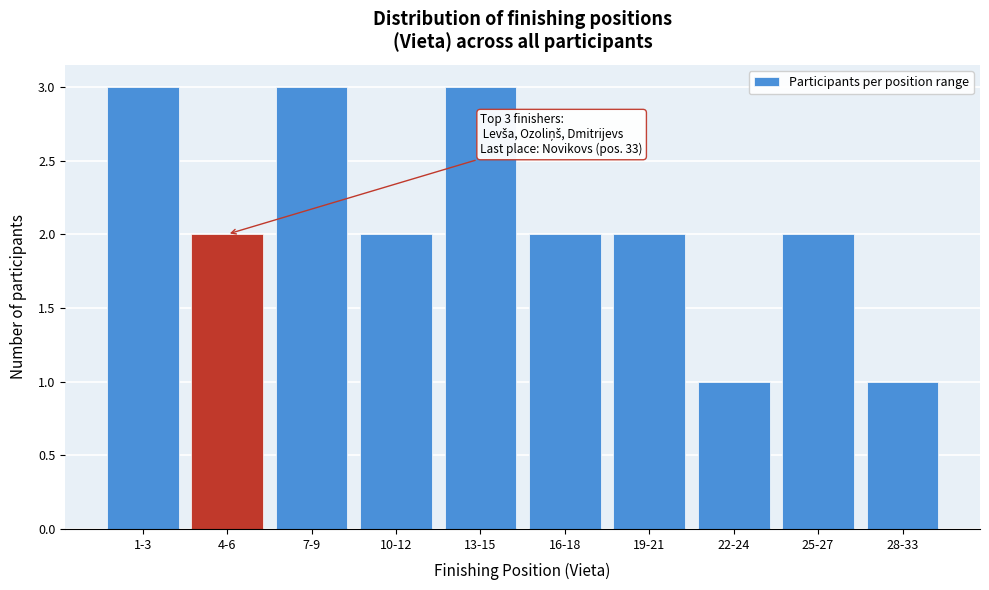

Reading right to left, list all the values displayed in this chart.

1	2	1	2	2	3	2	3	2	3